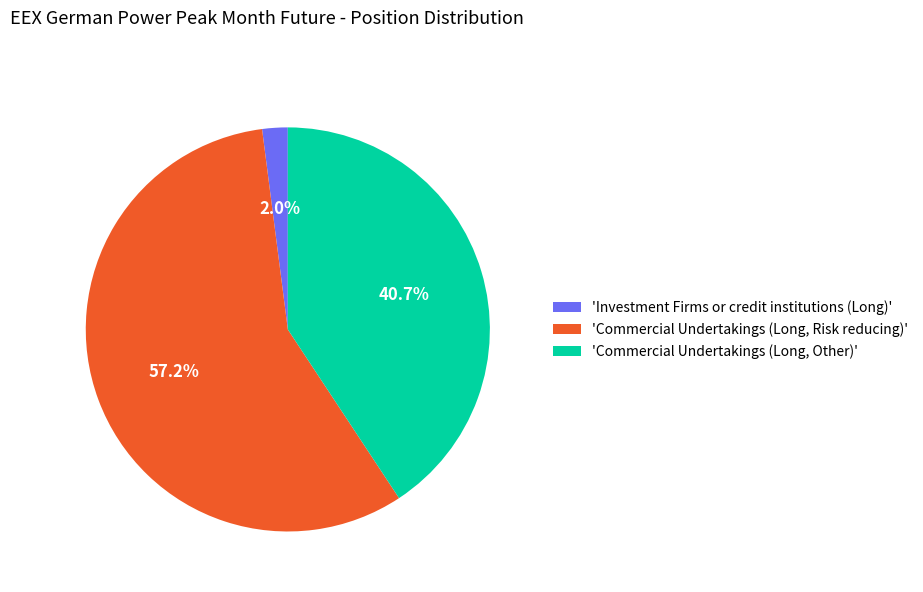

How many slices are in this pie chart?

3